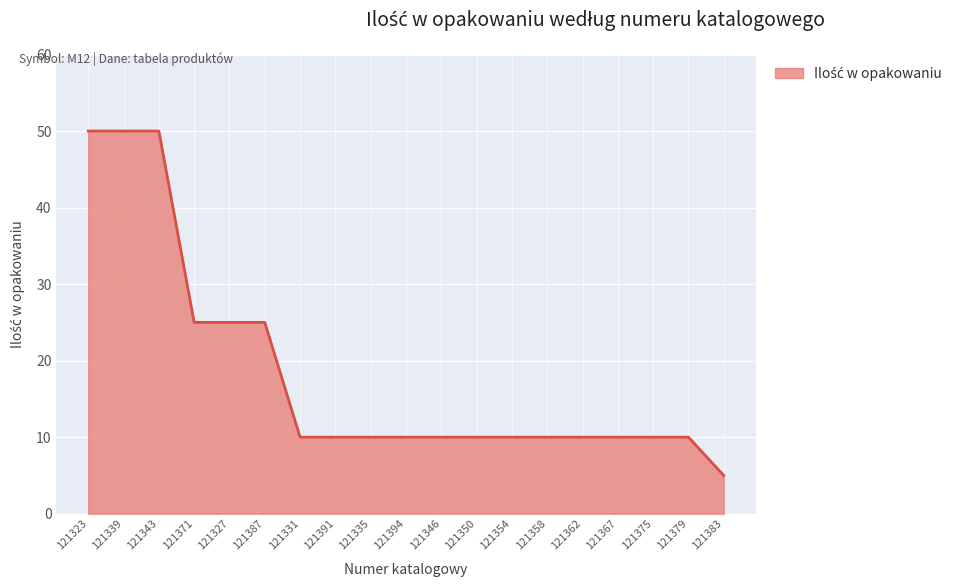

Reading left to right, transcribe all the data shown in this chart.

50	50	50	25	25	25	10	10	10	10	10	10	10	10	10	10	10	10	5